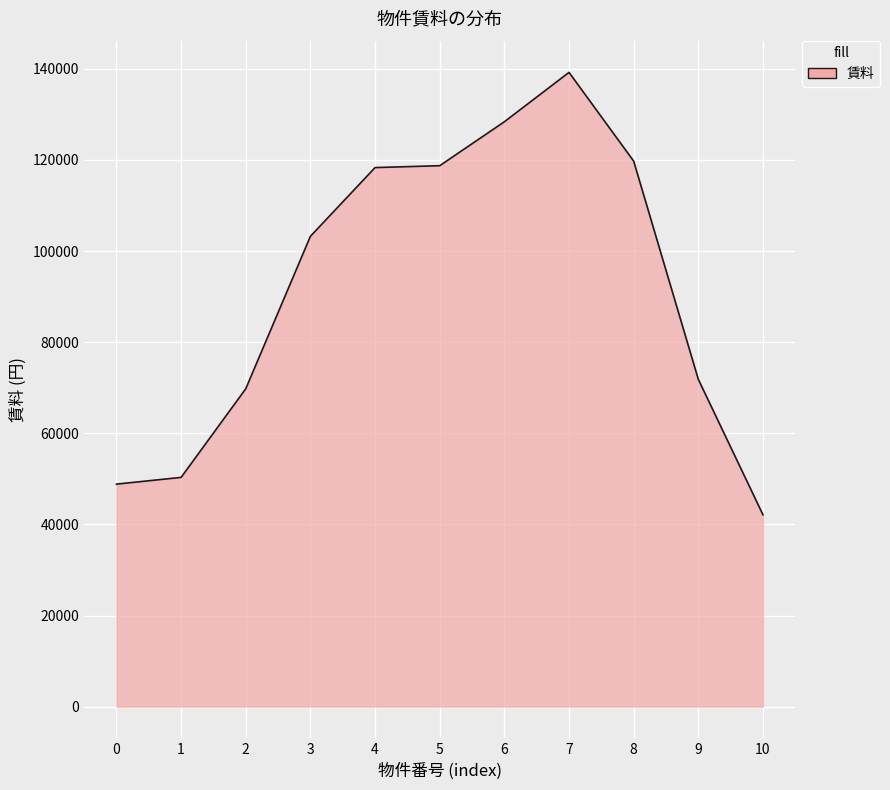

What is the maximum value shown in the chart?

139216.9